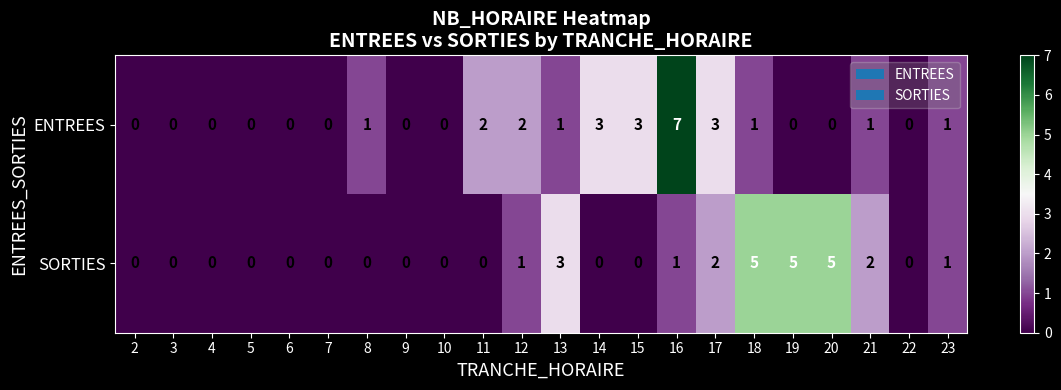

At 18, list the series in order from largest to smallest.

SORTIES, ENTREES